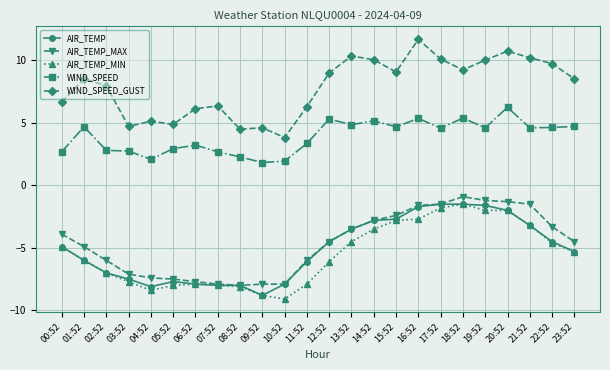

True or false: WIND_SPEED and AIR_TEMP cross at least once.

False